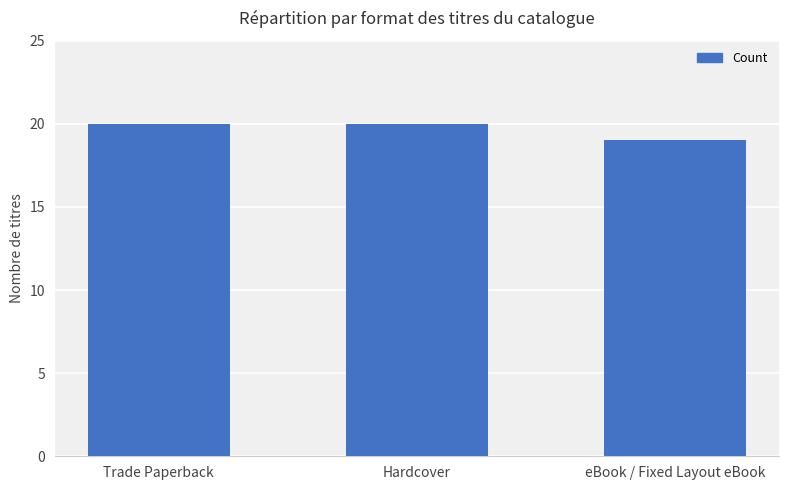

Are the bars grouped side by side (vs. stacked)?

No